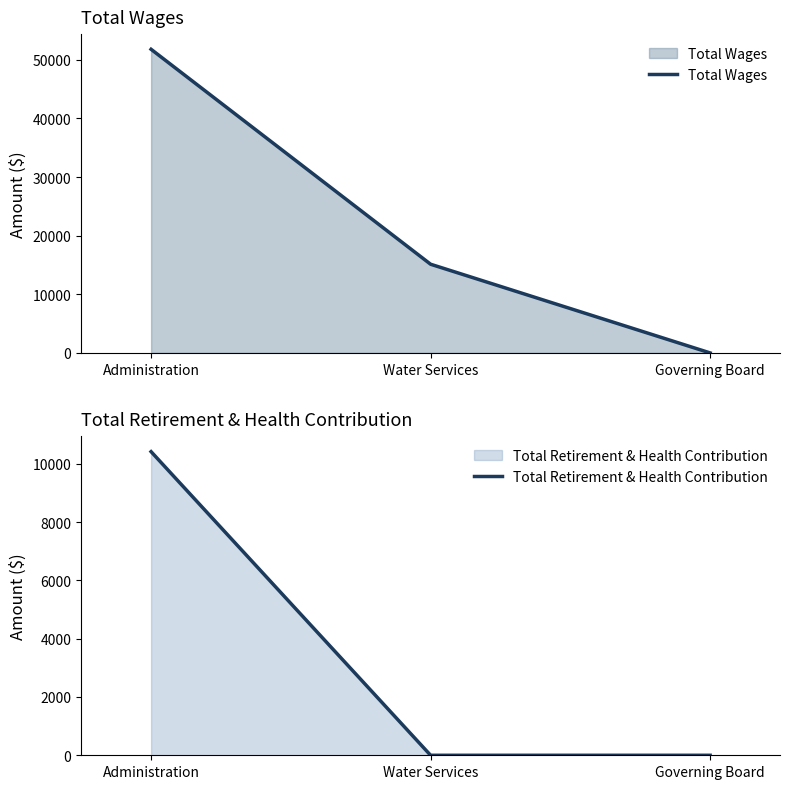

How many positive values does the Total Retirement & Health Contribution series have?

1